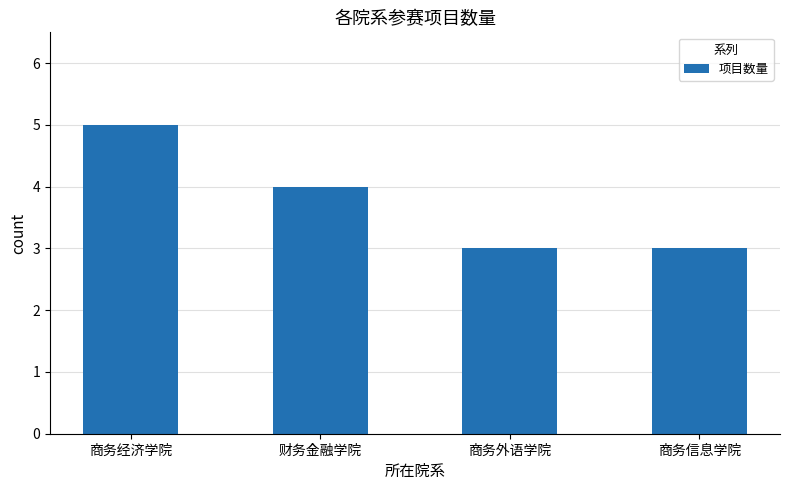

What is the label of the 3rd bar from the left?

商务外语学院